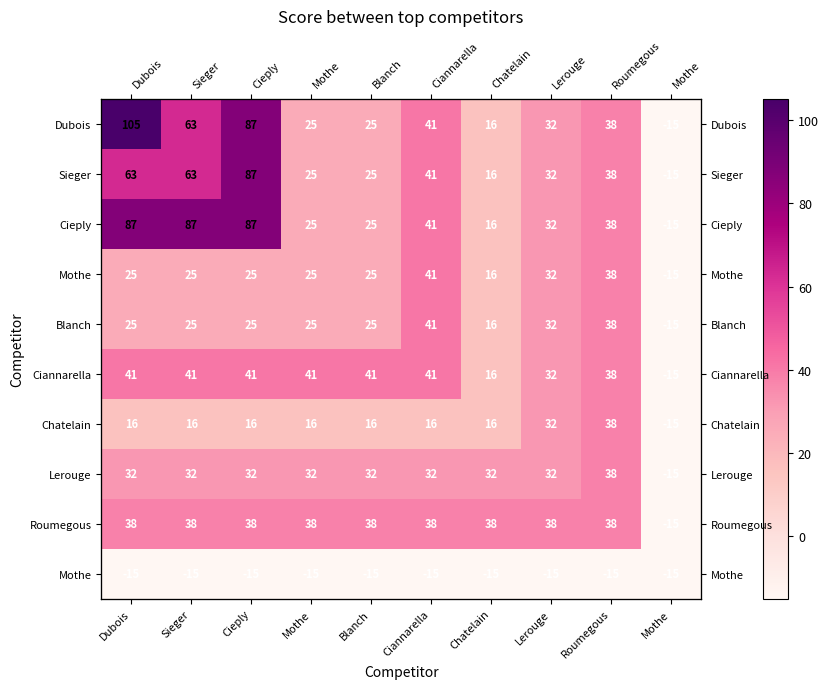

What is the difference between the highest and lowest values at Lerouge?

53